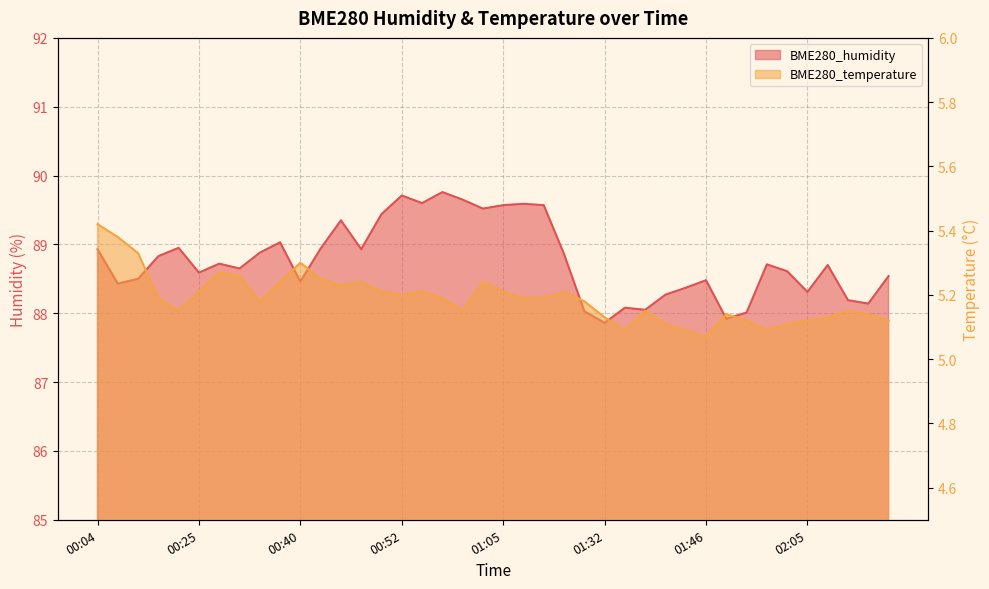

Count the number of categories in the chart.

40